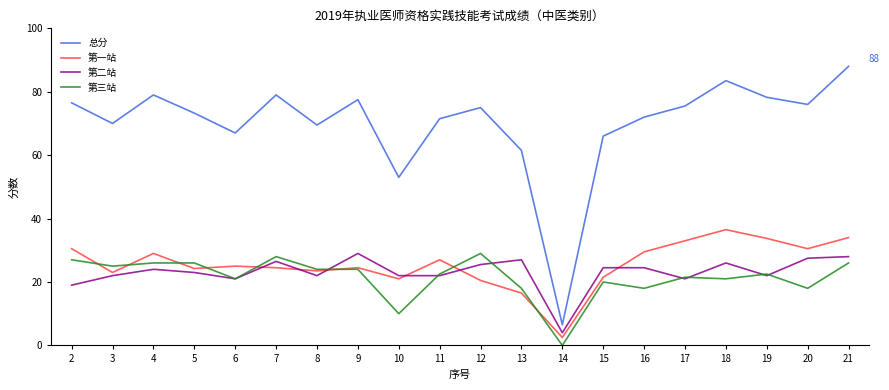

How many lines are shown in the chart?

4